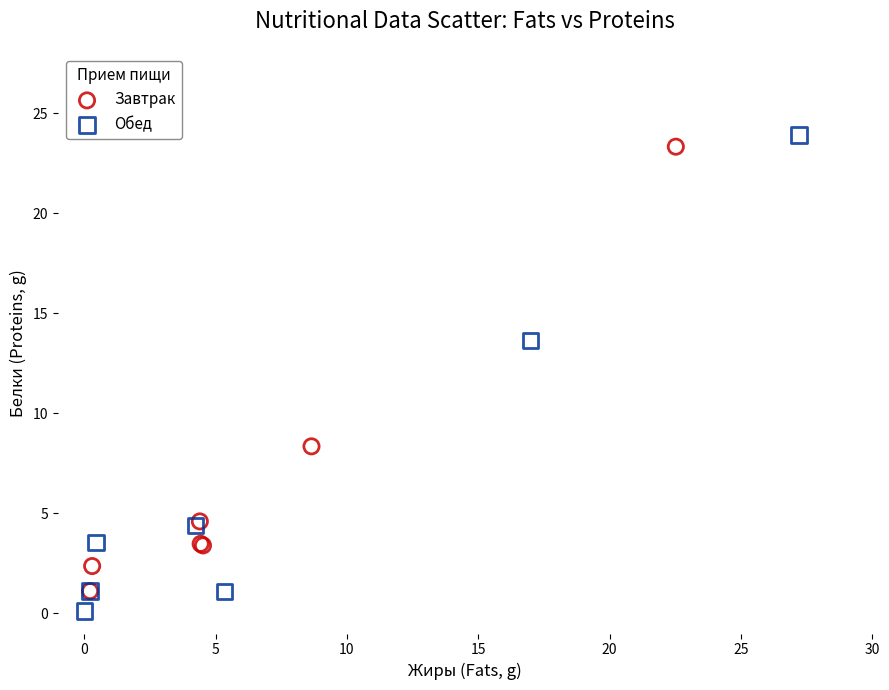

Which series has the widest spread of Y values?

Обед